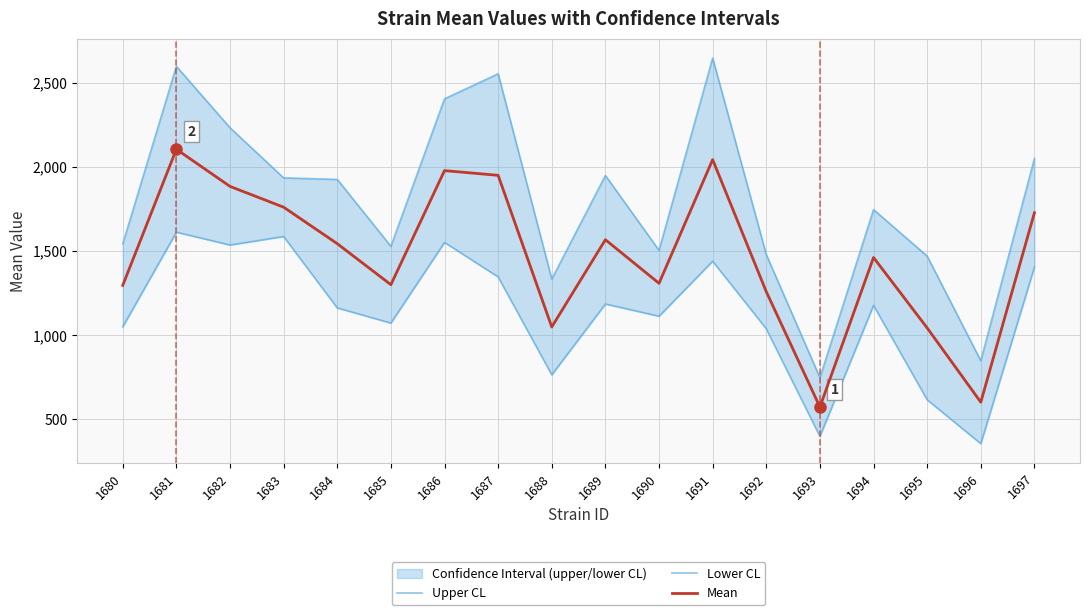

True or false: Mean and Upper CL cross at least once.

False